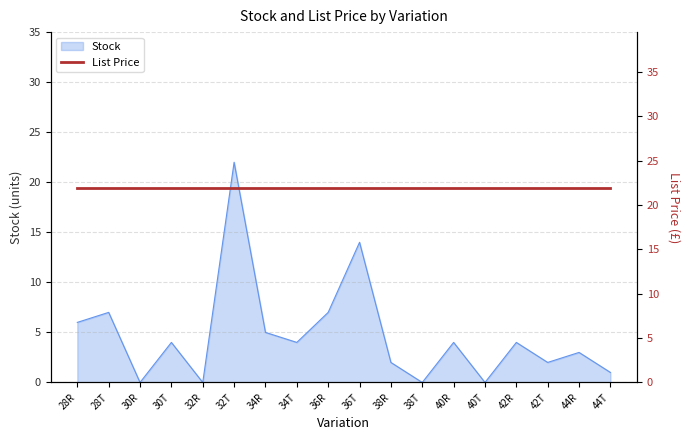

Is it true that the value at 42R is 7?

False